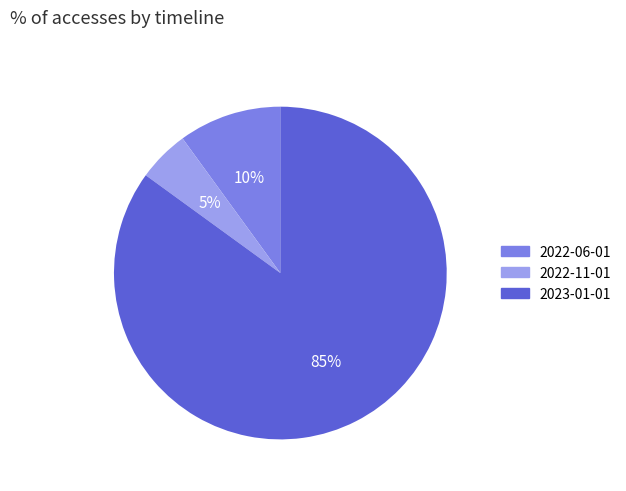

Count the number of slices in the pie.

3